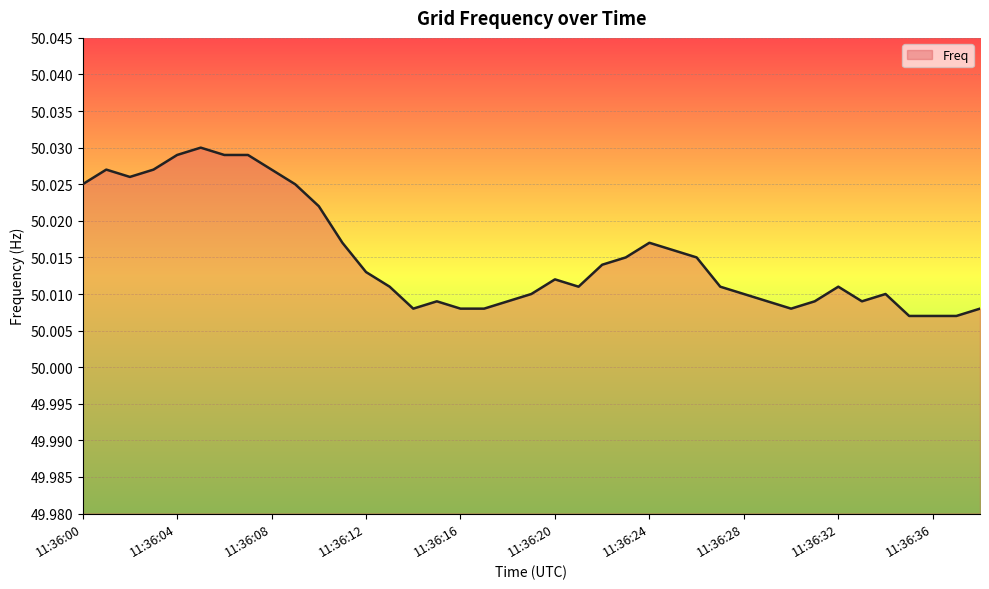

Does the chart display data point markers on the line(s)?

No